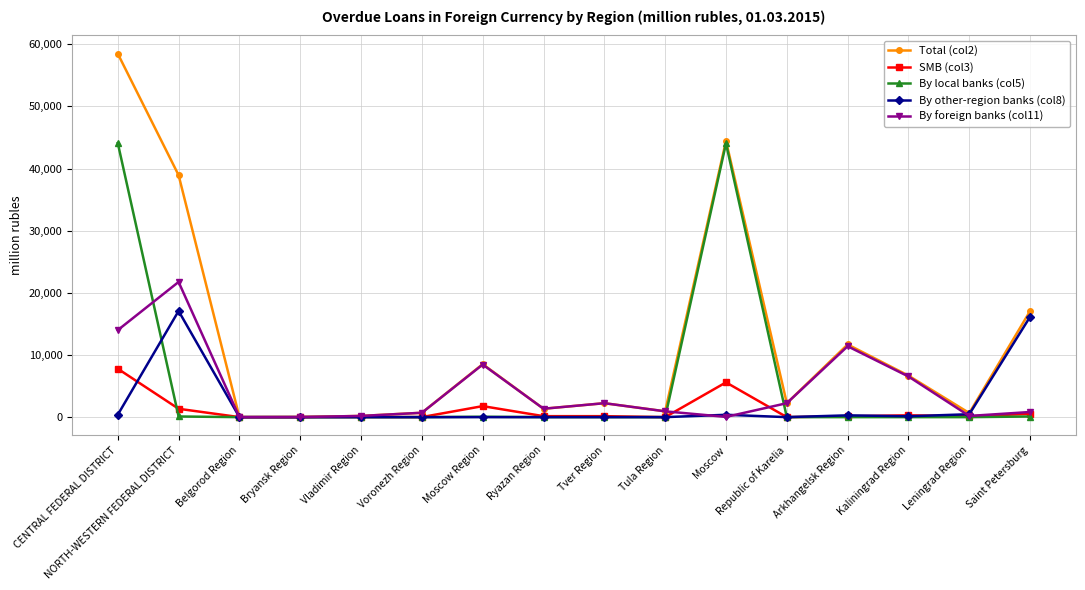

The value of By foreign banks (col11) at Moscow Region is 14011. True or false?

False